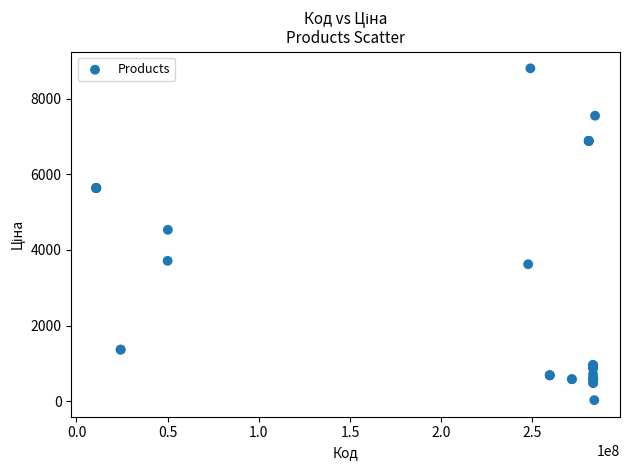

What Y value in the scatter plot is closest to 4414?

4531.4